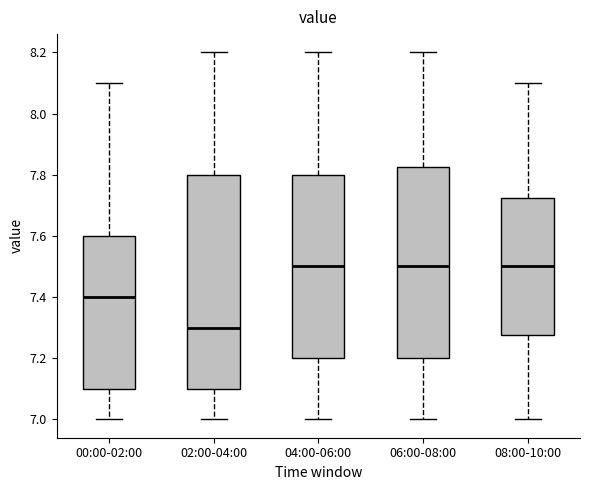

Reading left to right, read every box against the y-axis: the position of its median line, the range the box covers, and the ends of its whiskers. The values are not printed on the chart, so give them approximately, as read against the axis.

00:00-02:00: median 7.40, box 7.10 to 7.60, whiskers 7.00 to 8.10
02:00-04:00: median 7.30, box 7.10 to 7.80, whiskers 7.00 to 8.20
04:00-06:00: median 7.50, box 7.20 to 7.80, whiskers 7.00 to 8.20
06:00-08:00: median 7.50, box 7.20 to 7.82, whiskers 7.00 to 8.20
08:00-10:00: median 7.50, box 7.28 to 7.72, whiskers 7.00 to 8.10